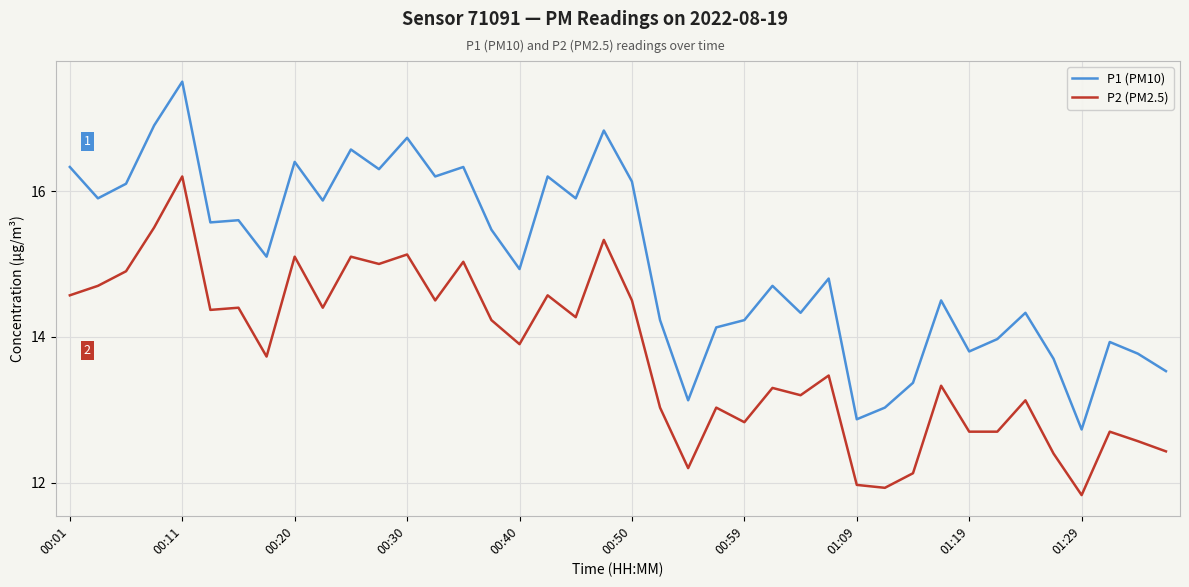

What is the difference between the maximum and minimum values in the P2 (PM2.5) series?

4.4